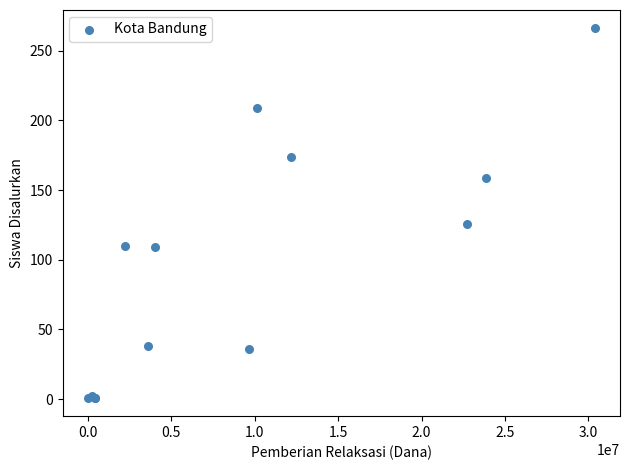

What Y value in the scatter plot is closest to 133?

126